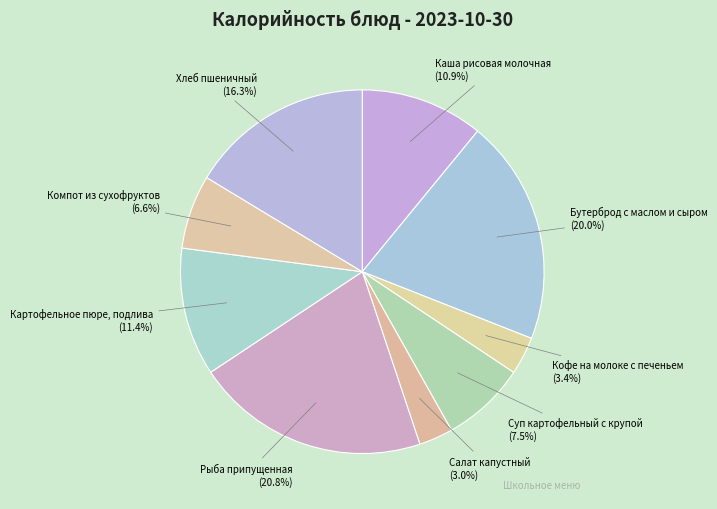

What percentage is the Каша рисовая молочная slice, to the nearest percent?

11%